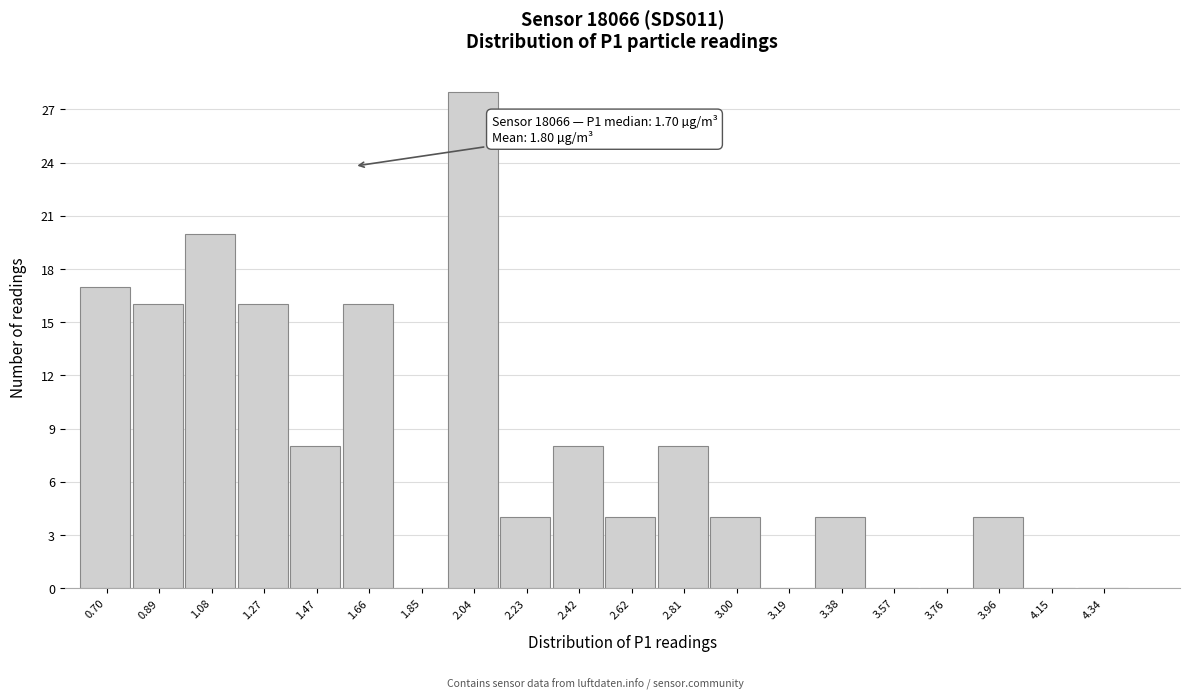

Reading right to left, list all the values displayed in this chart.

4.34=0	4.15=0	3.96=4	3.76=0	3.57=0	3.38=4	3.19=0	3.00=4	2.81=8	2.62=4	2.42=8	2.23=4	2.04=28	1.85=0	1.66=16	1.47=8	1.27=16	1.08=20	0.89=16	0.70=17